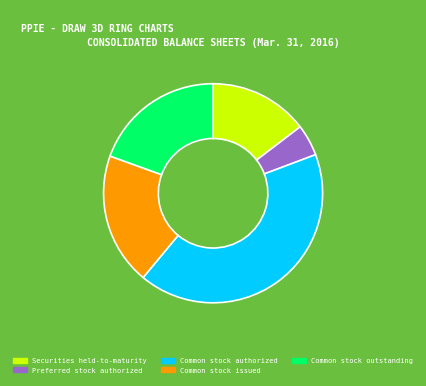

Combined, do Securities held-to-maturity and Common stock authorized account for over 50%?

Yes